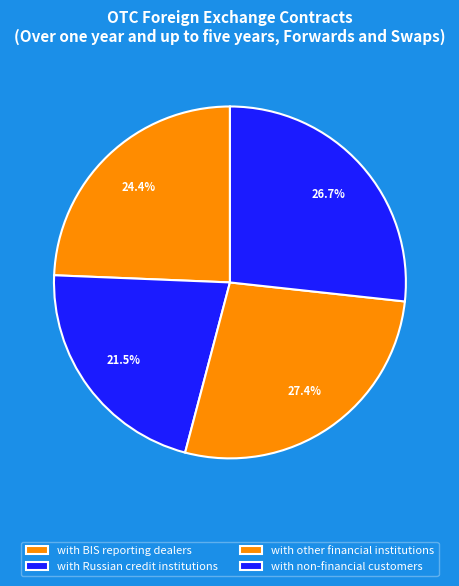

Rank the categories by value from highest to lowest.

with other financial institutions, with non-financial customers, with BIS reporting dealers, with Russian credit institutions